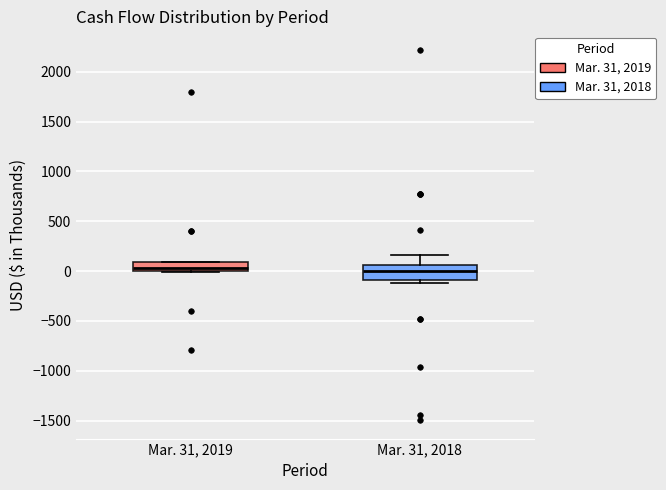

Where is the lower edge of the box for Mar. 31, 2019 on the y-axis? The values are not printed on the chart, so give them approximately, as read against the axis.

0